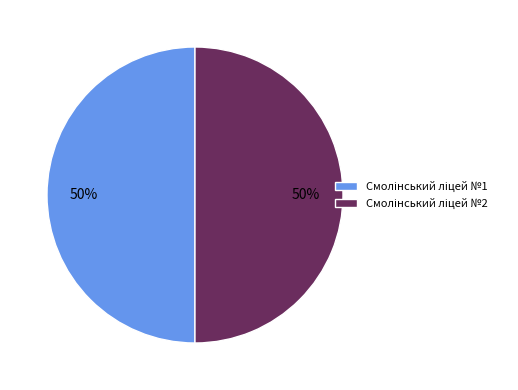

How many segments does this pie chart have?

2